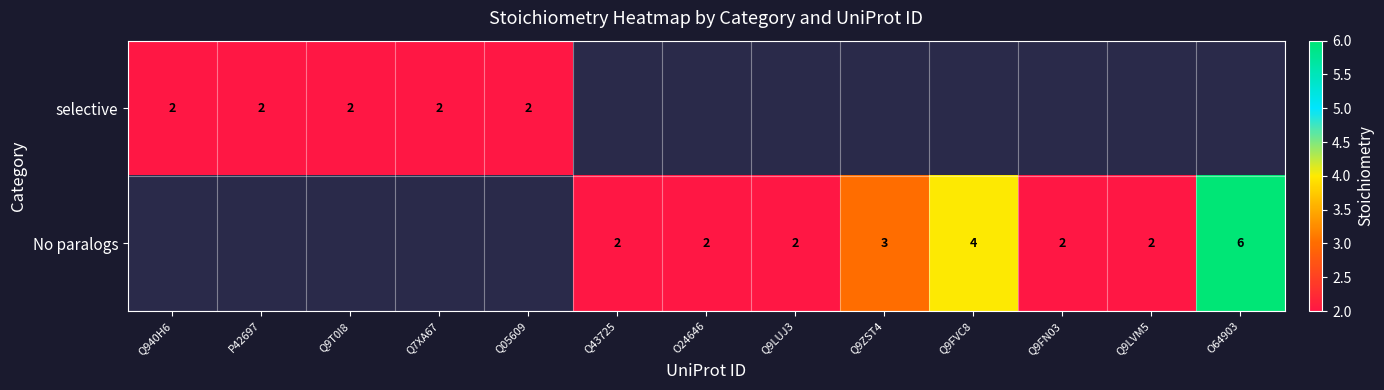

Between P42697 and Q9ZST4, which is larger?

Q9ZST4